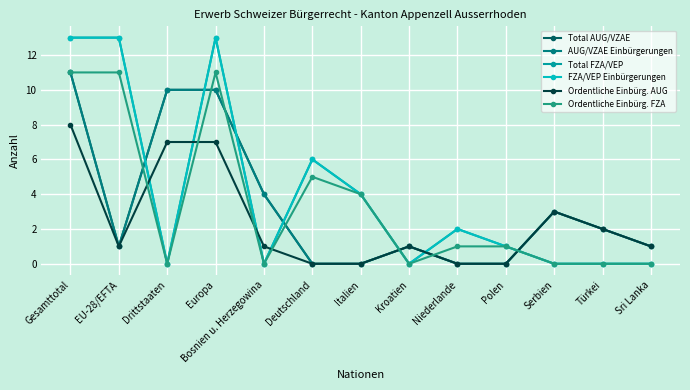

At which label is Total AUG/VZAE closest to 5?

Bosnien u. Herzegowina